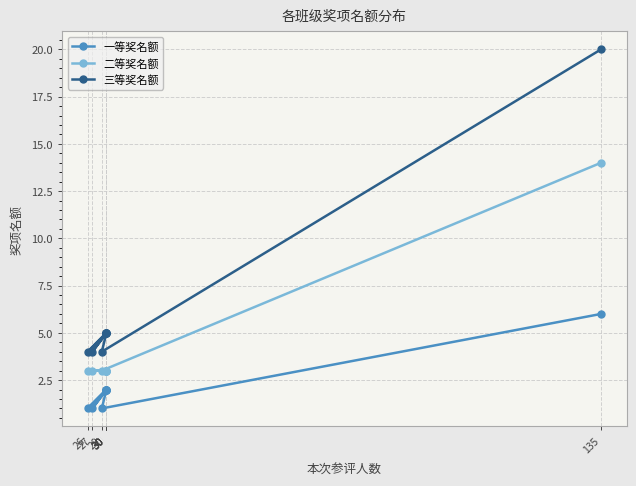

At which category does 一等奖名额 reach its first local valley?

27